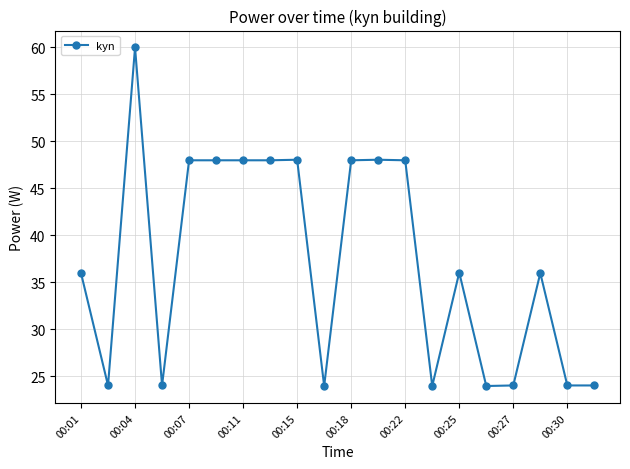

True or false: there are more than 2 points higher than both neighbors.

True